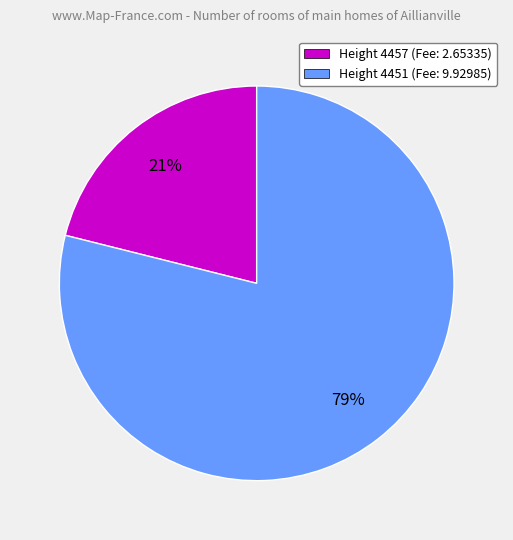

Count the number of slices in the pie.

2